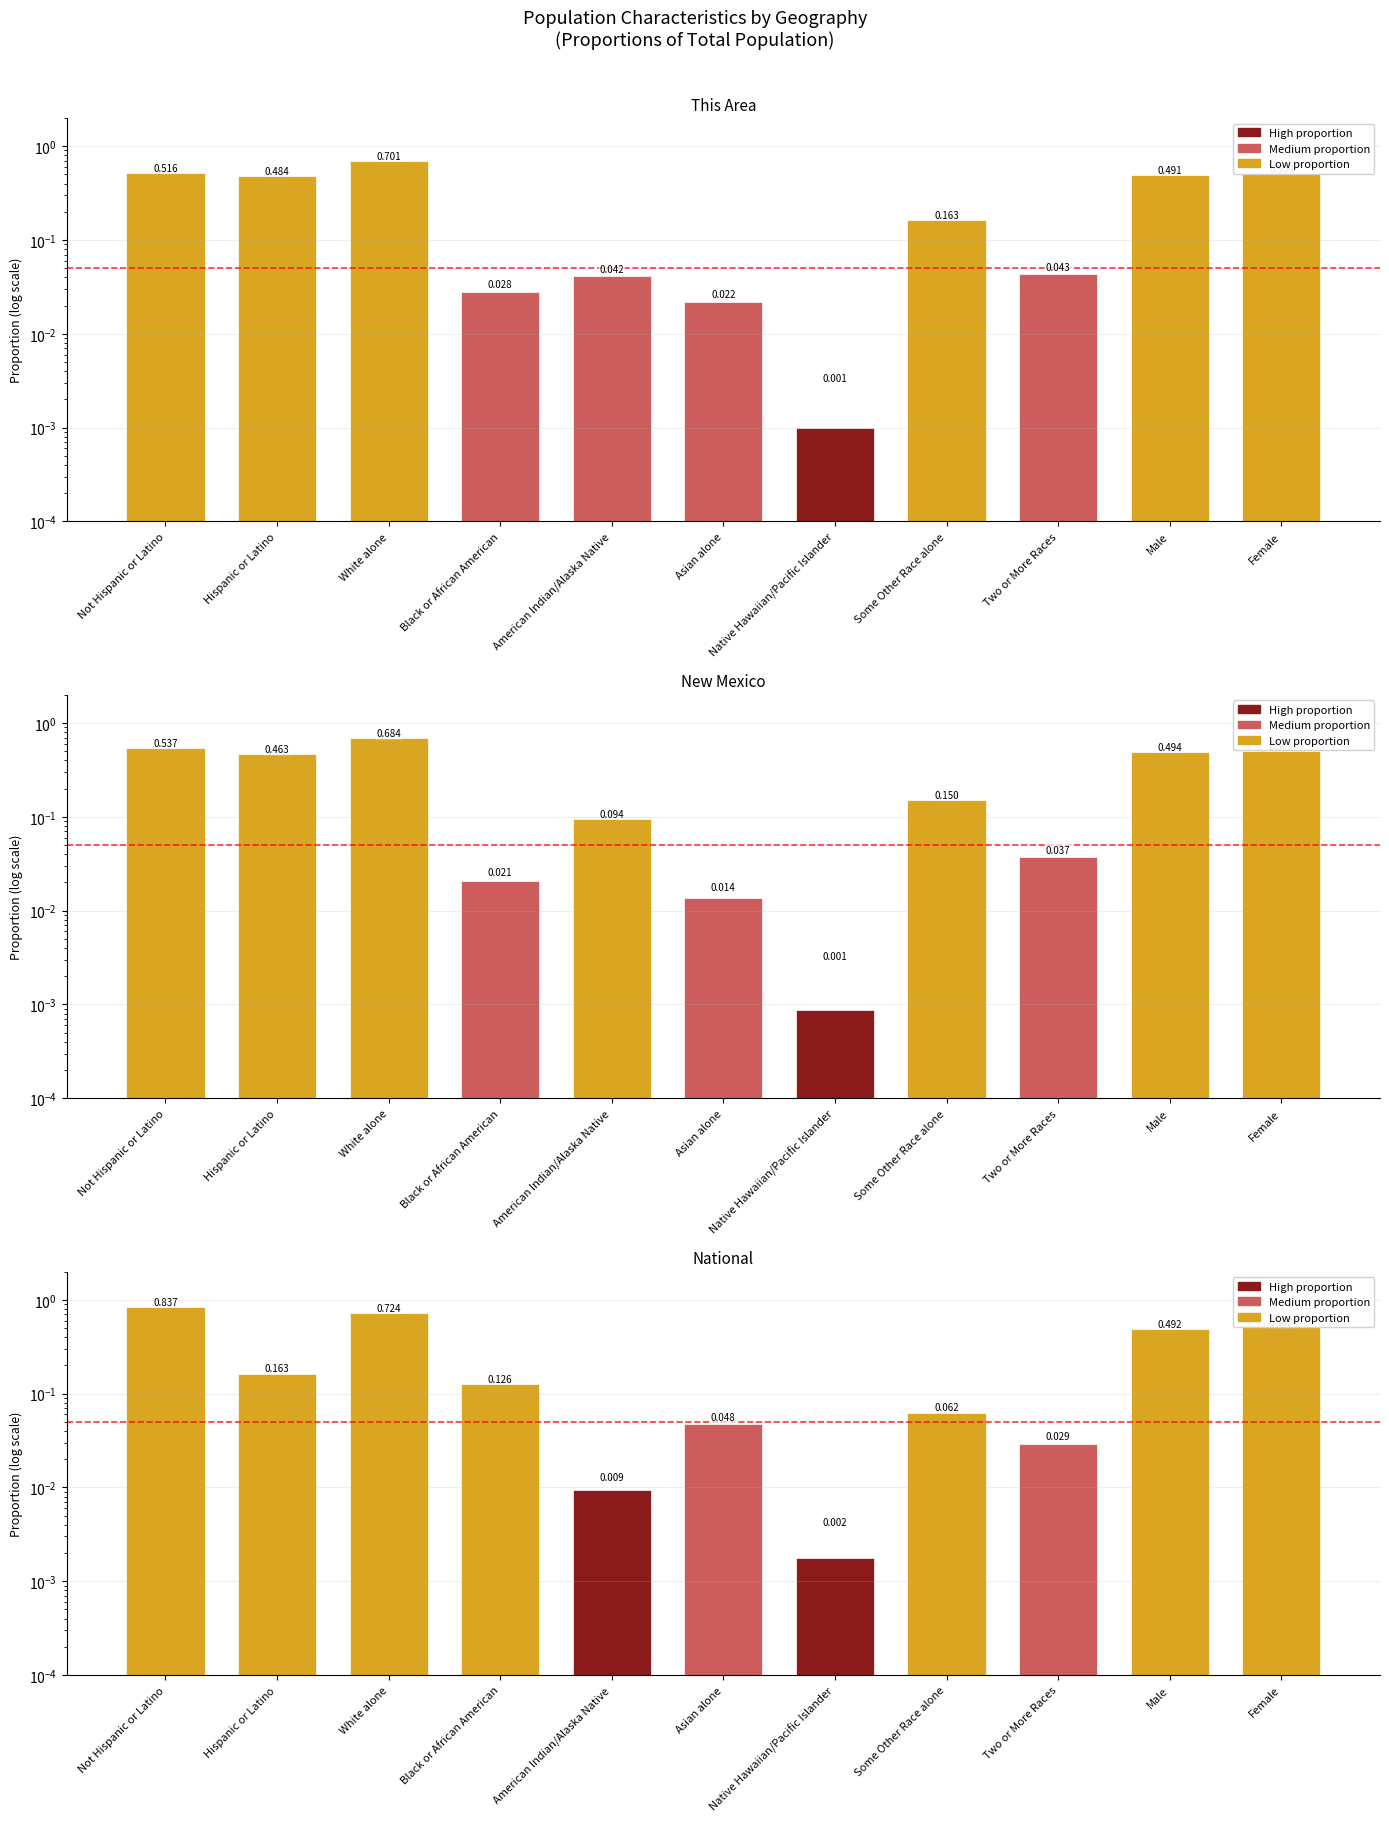

What is the greatest value displayed?

0.8